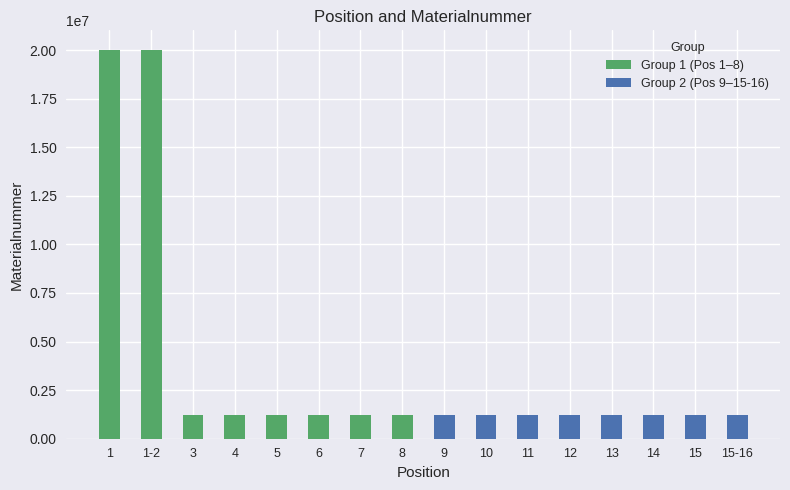

The Group 1 (Pos 1–8) series shows 1929585 at 3. True or false?

False